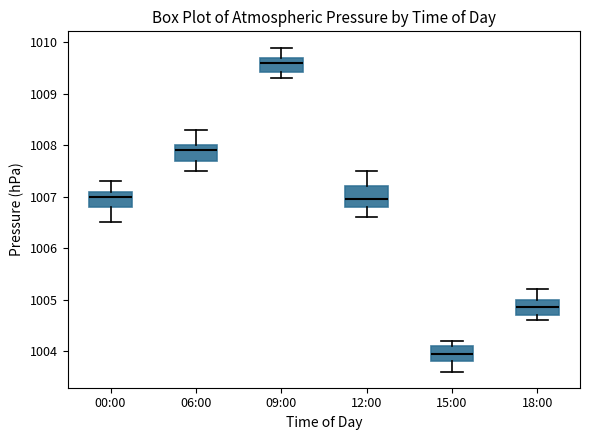

Which box has the highest median line?

09:00